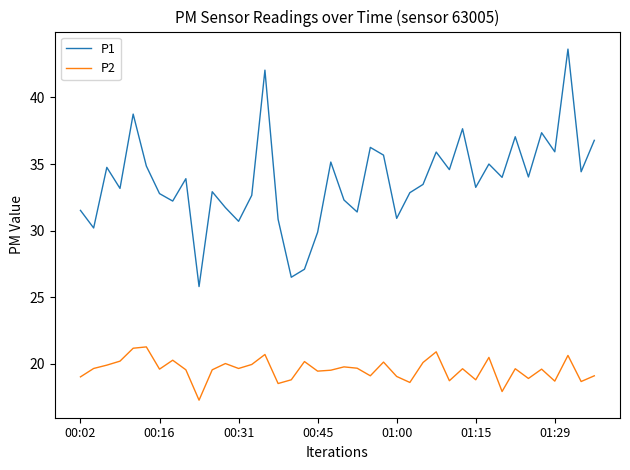

What is the highest value of the P2 series?

21.3